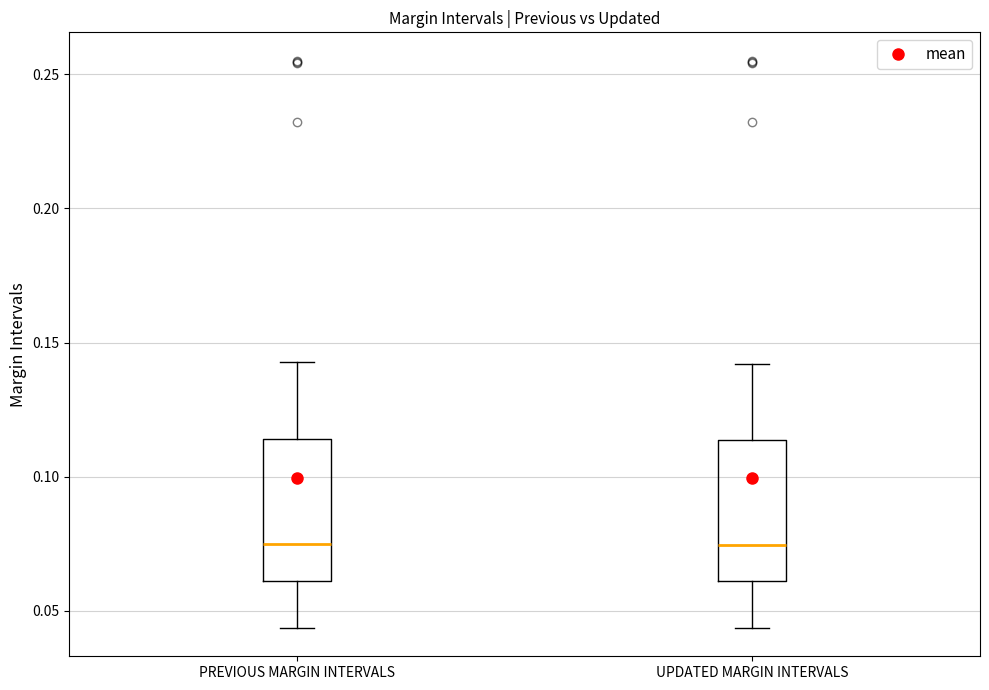

Reading left to right, transcribe this box plot: for each box, give where its median line is, the range the box spans, and where its two whiskers end, as read against the y-axis. The values are not printed on the chart, so give them approximately, as read against the axis.

PREVIOUS MARGIN INTERVALS: median 0.075, box 0.060 to 0.115, whiskers 0.045 to 0.145
UPDATED MARGIN INTERVALS: median 0.075, box 0.060 to 0.115, whiskers 0.045 to 0.140